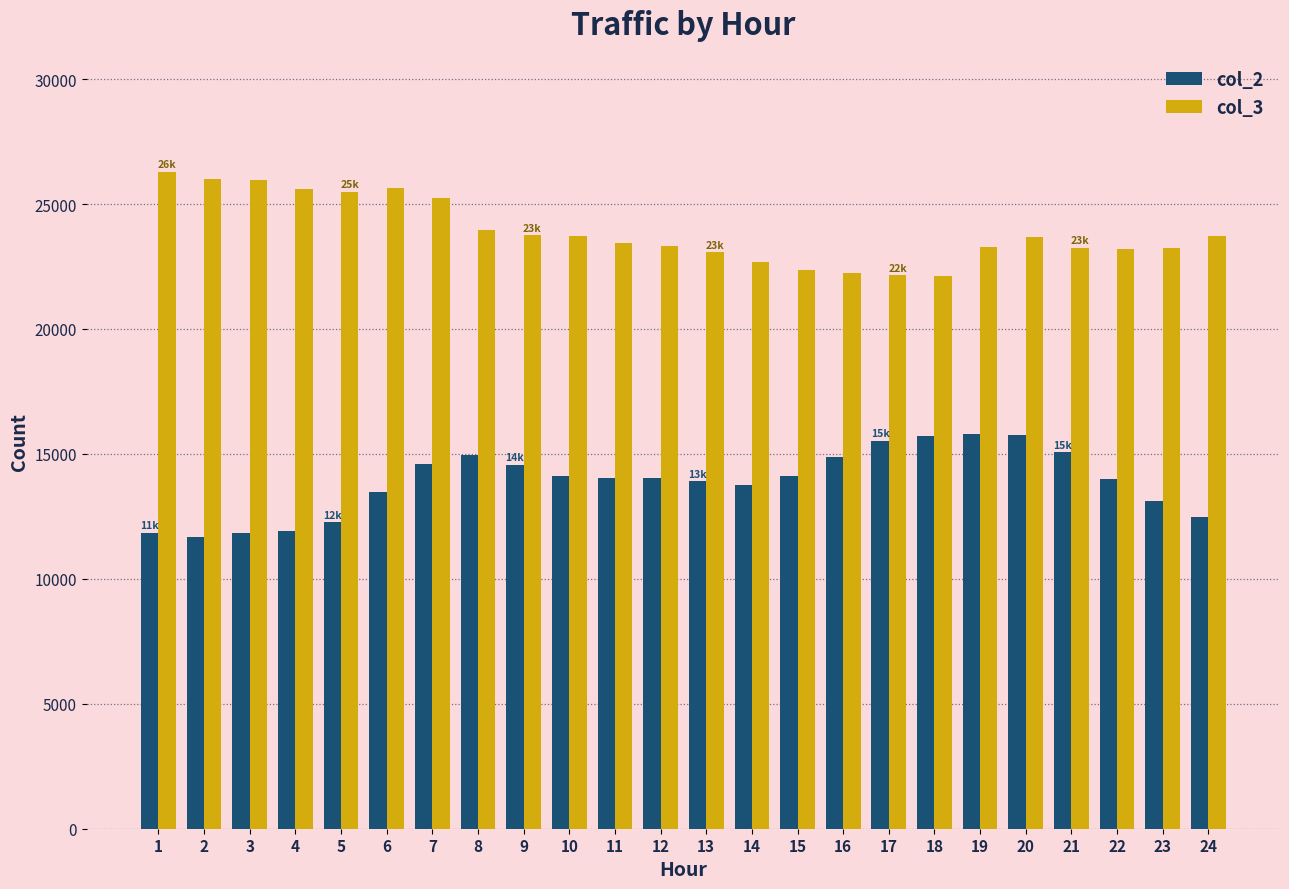

What is the minimum value shown in the chart?

11691